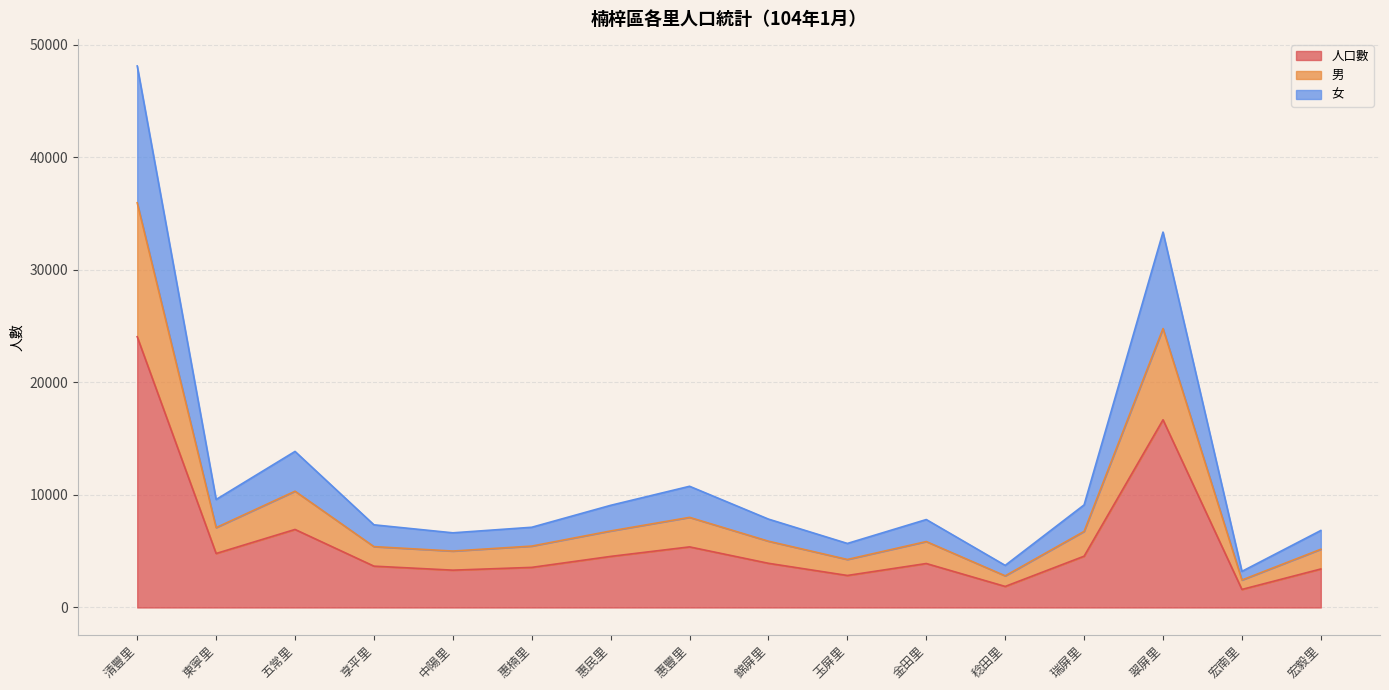

What is the difference between the maximum and minimum values in the 人口數 series?

22458